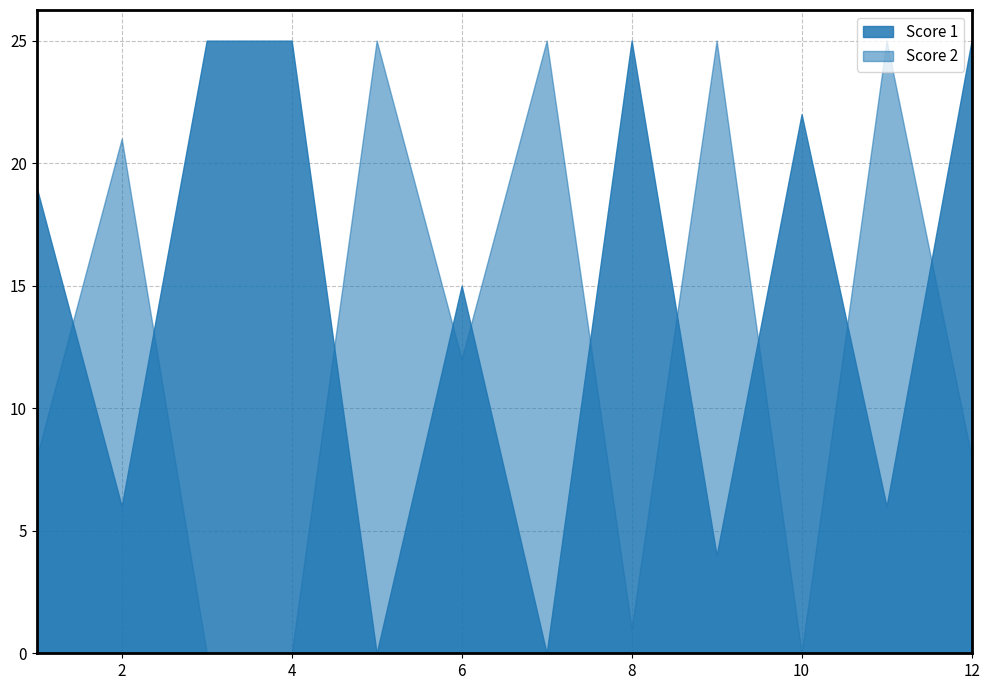

Reading left to right, extract all data points from this chart.

Score 1: 1=19	2=6	3=25	4=25	5=0	6=15	7=0	8=25	9=4	10=22	11=6	12=25
Score 2: 1=8	2=21	3=0	4=0	5=25	6=12	7=25	8=1	9=25	10=0	11=25	12=8